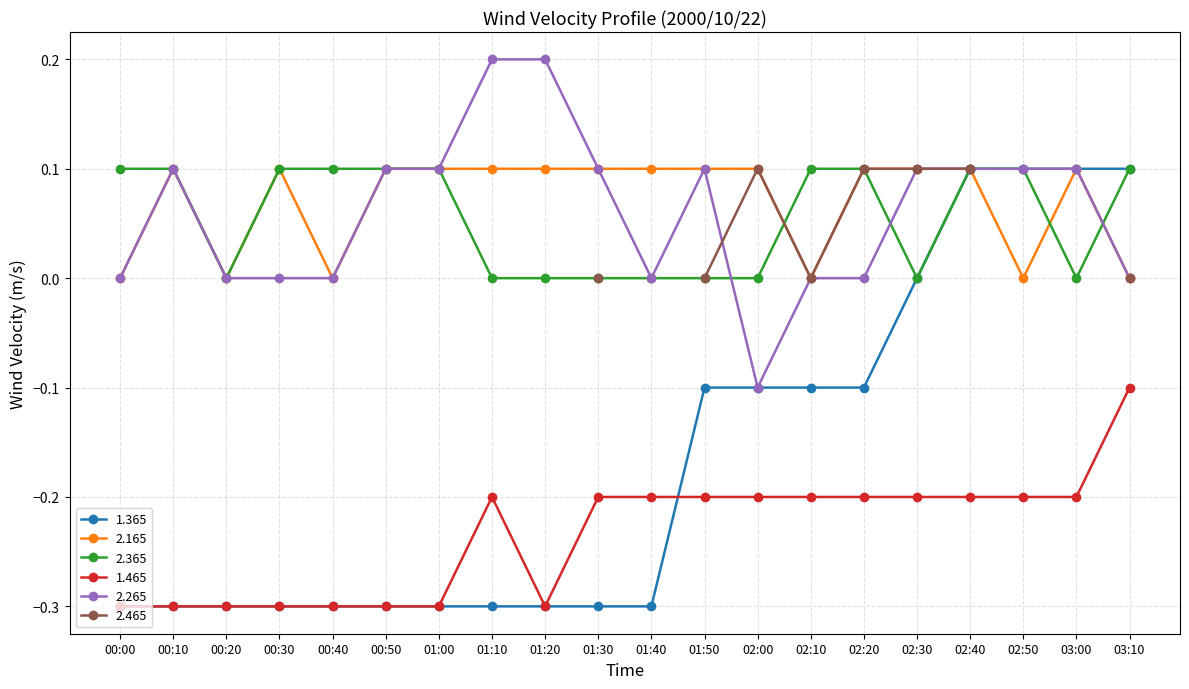

Is the value of 1.465 at 01:50 greater than the value of 1.365 at 01:20?

Yes